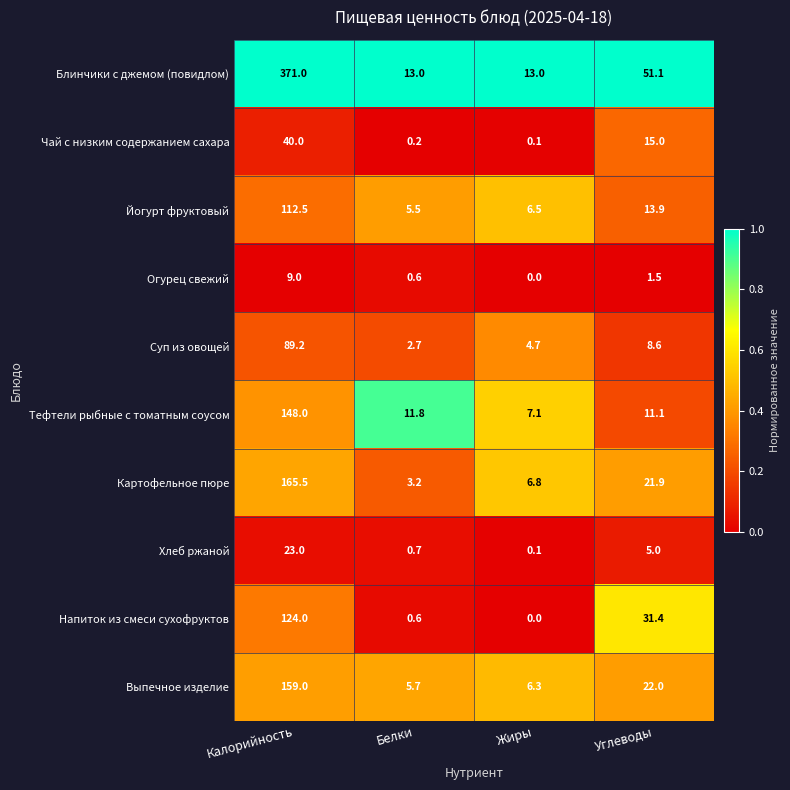

Which category has the lowest value across all series?

Жиры